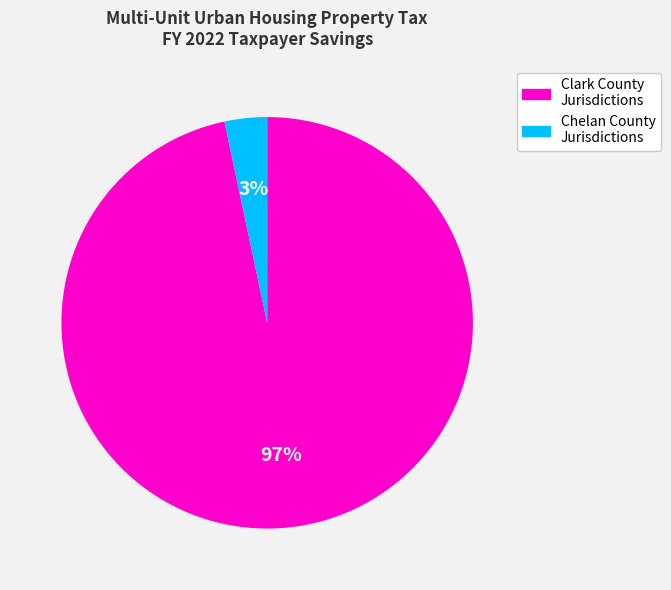

To the nearest percent, what is the average slice percentage?

50%